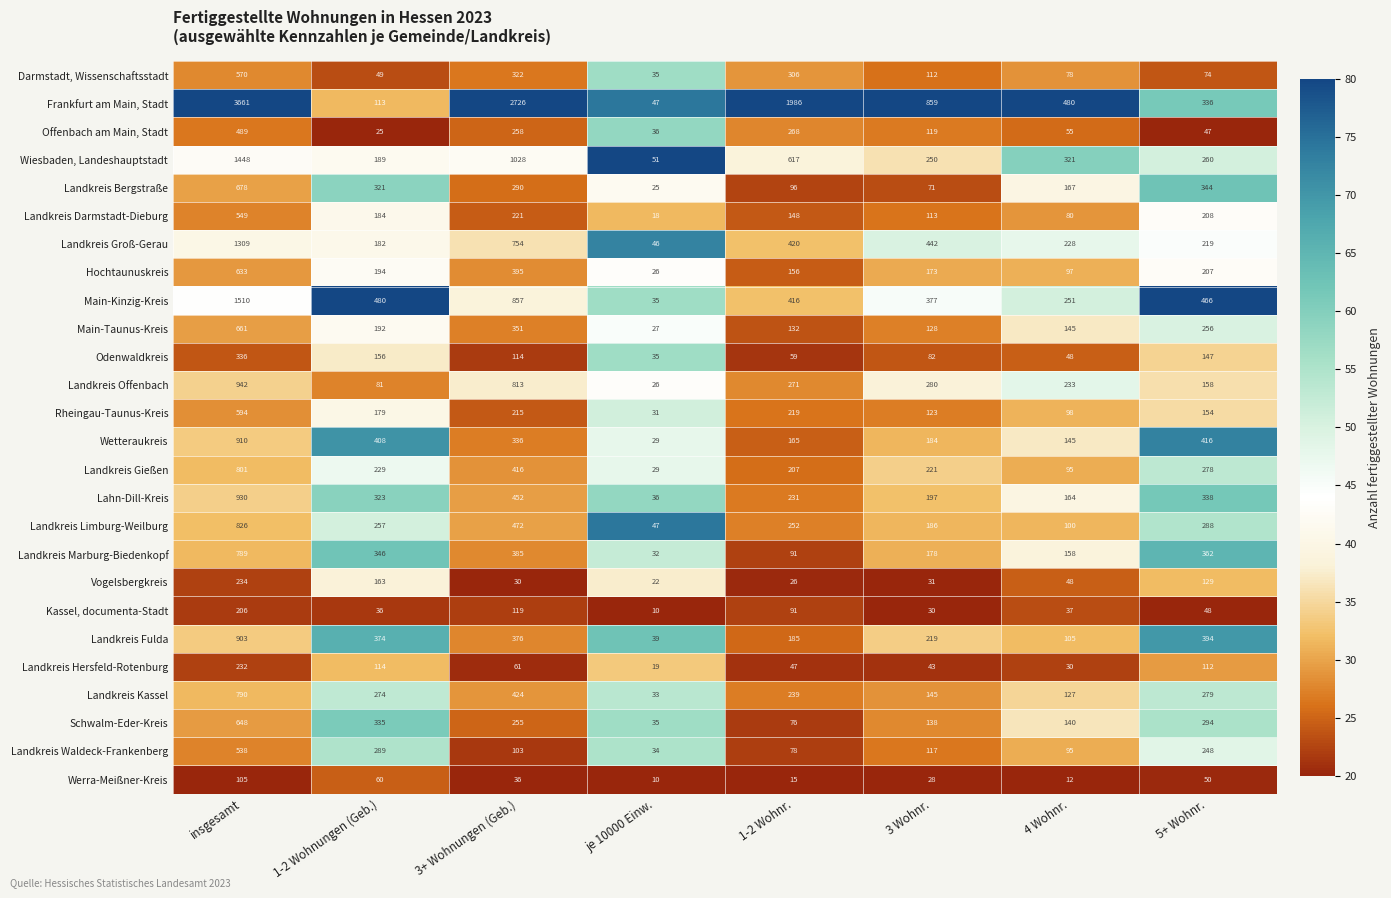

Is it true that Hochtaunuskreis equals 296 at 3 Wohnr.?

False